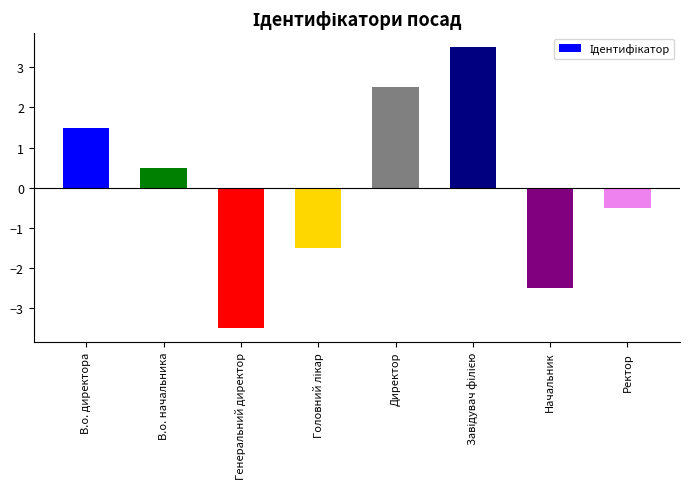

How many series are shown in this chart?

1